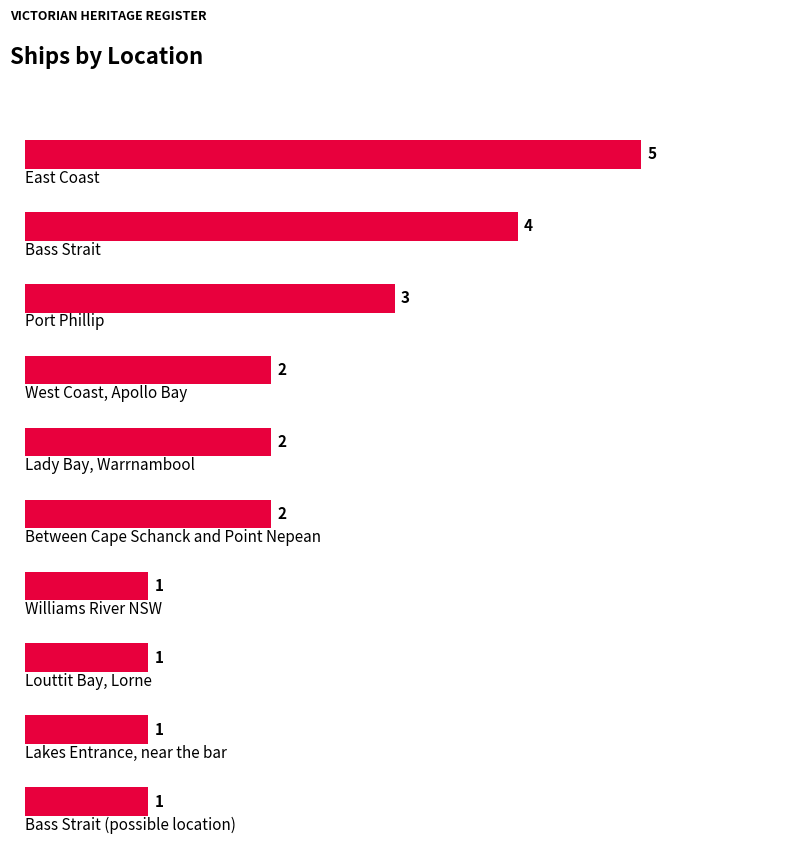

Reading top to bottom, what are all the values shown in this chart?

5	4	3	2	2	2	1	1	1	1